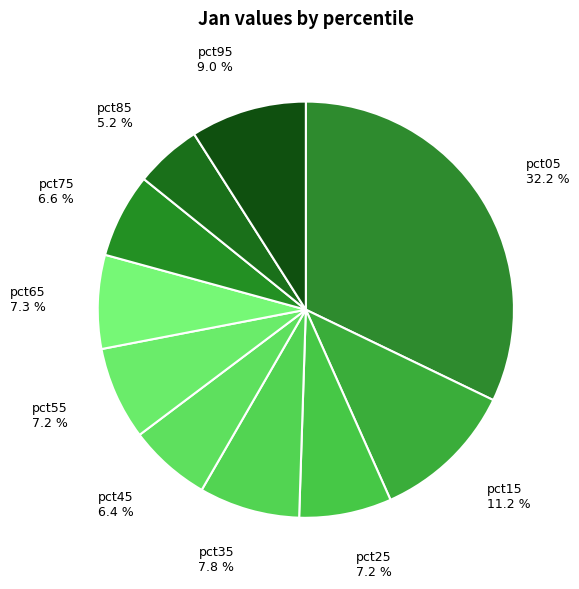

What percentage is the pct85 slice, to the nearest percent?

5%